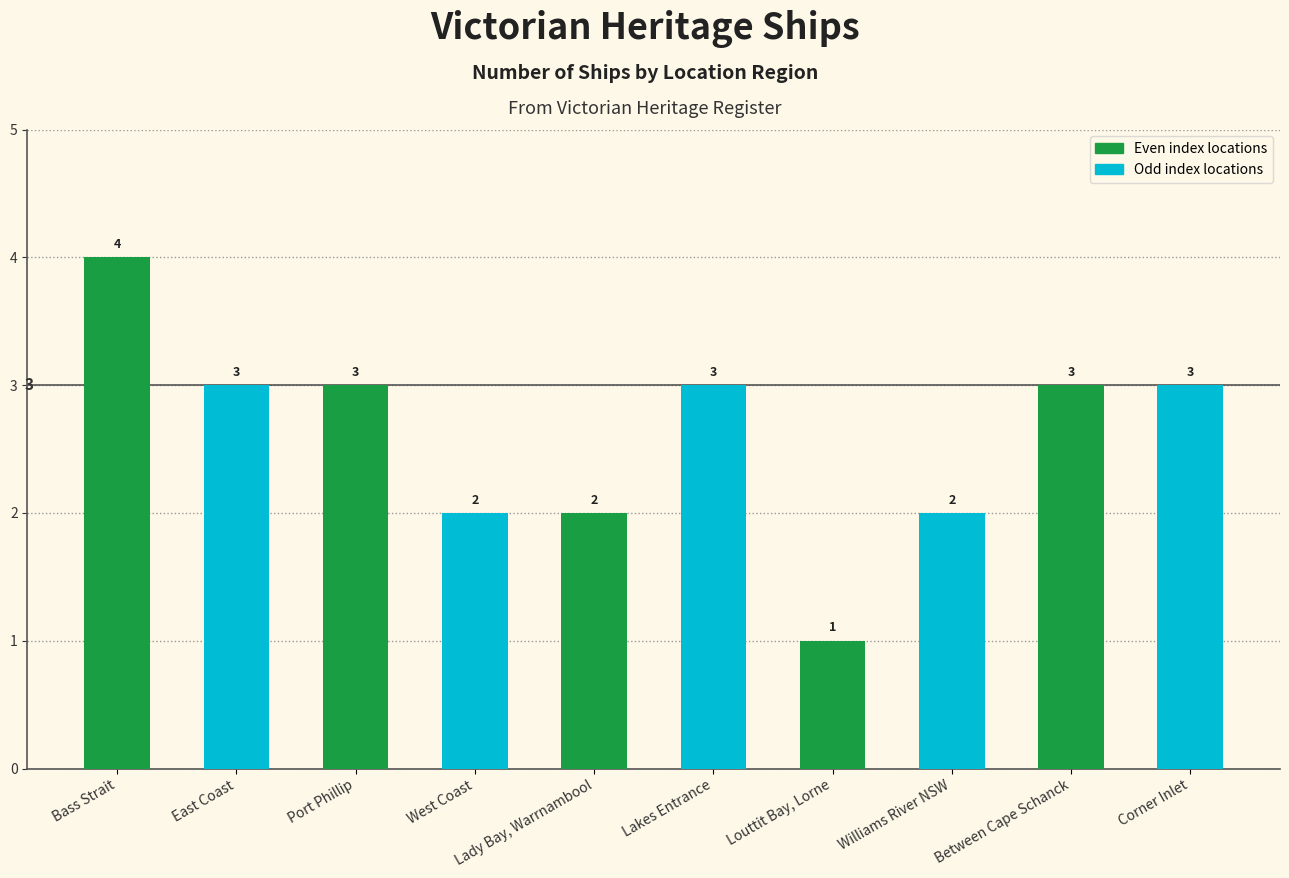

What is the average value?

3